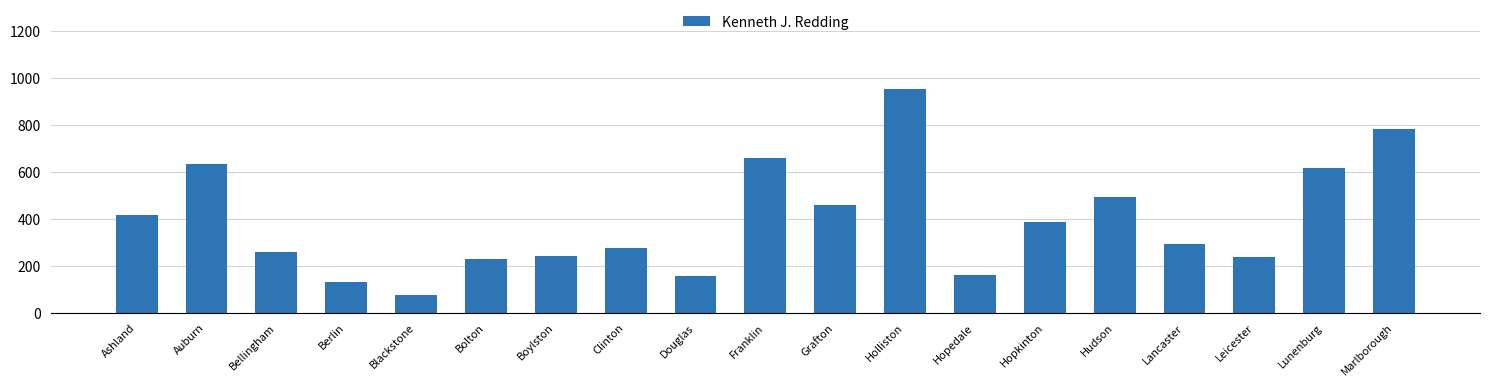

Which has a higher value, Blackstone or Hudson?

Hudson